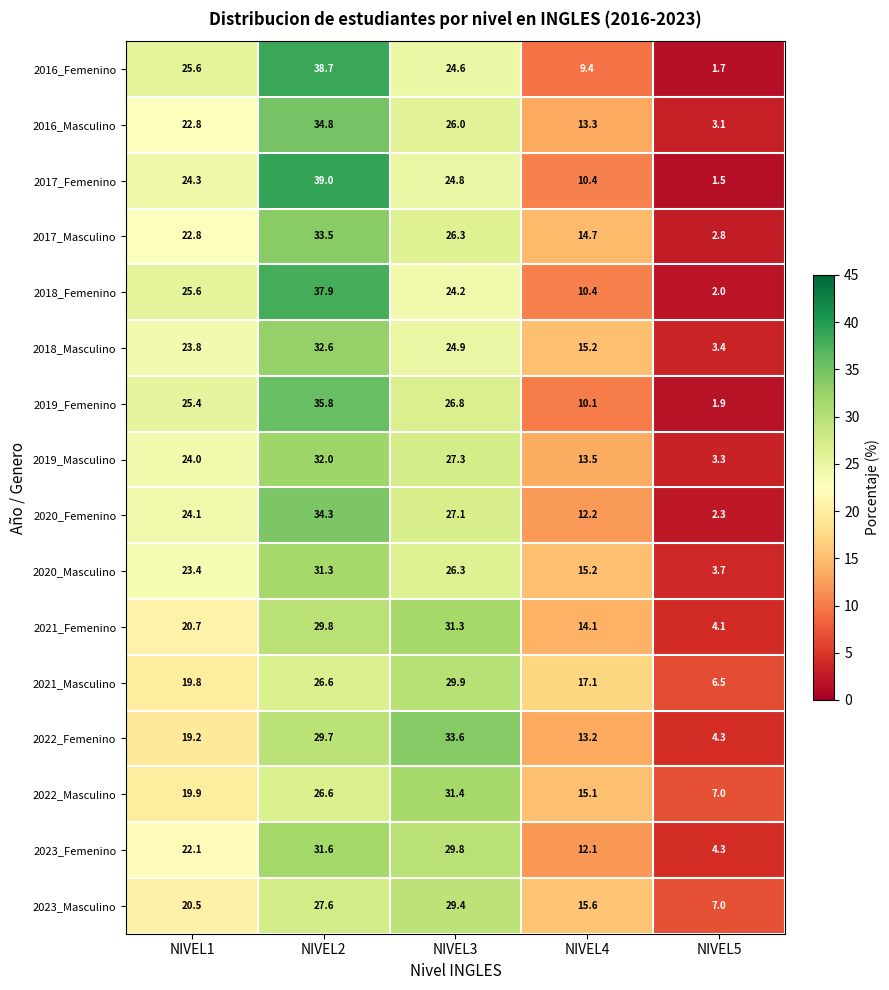

What is the spread (max minus min) of values at NIVEL3?

9.4